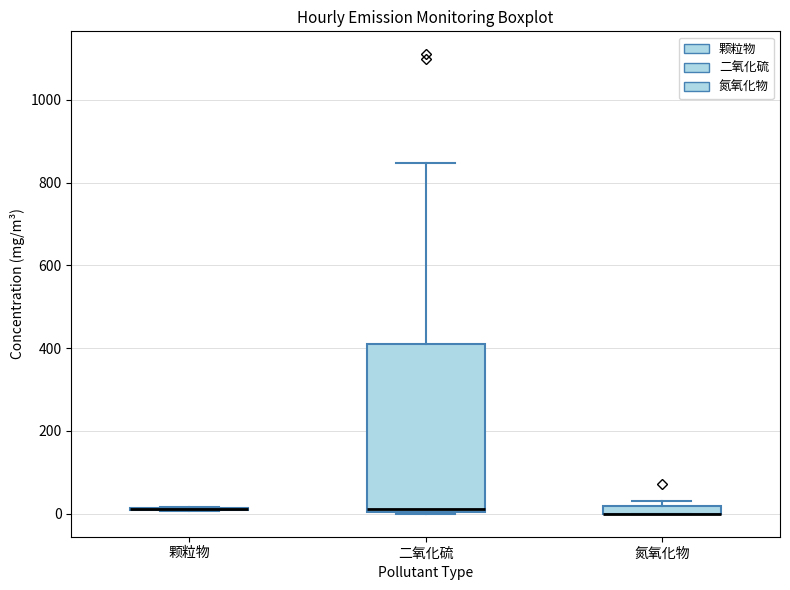

Where is the upper edge of the box for 氮氧化物 on the y-axis? The values are not printed on the chart, so give them approximately, as read against the axis.

20